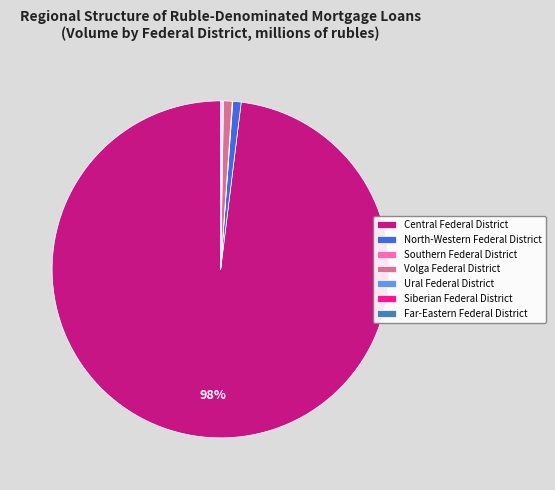

The Central Federal District slice represents 87% of the pie. True or false?

False